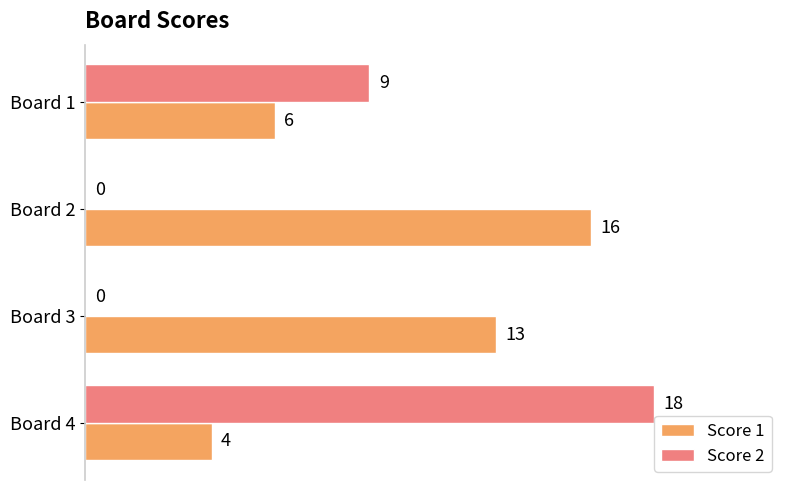

What is the greatest value displayed?

18